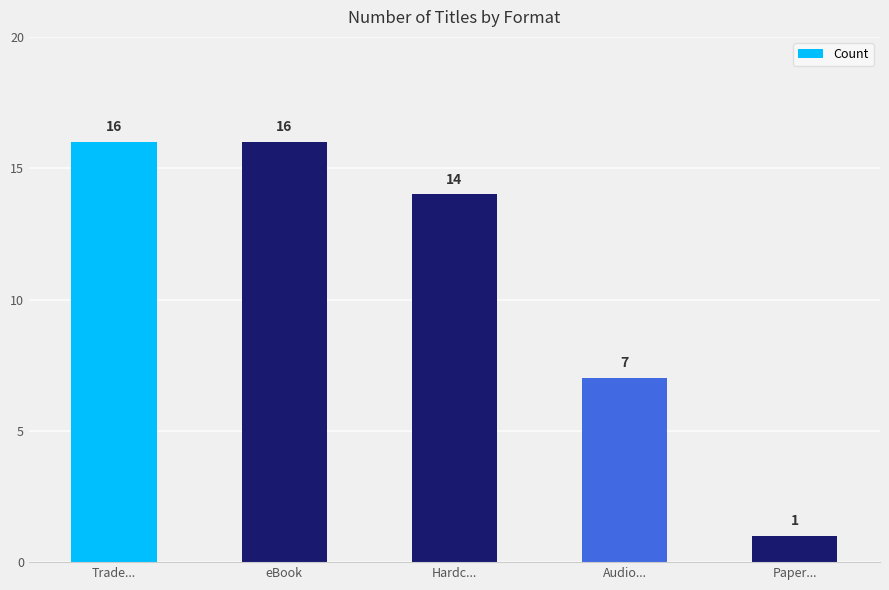

What is the difference between the maximum and second lowest values?

9